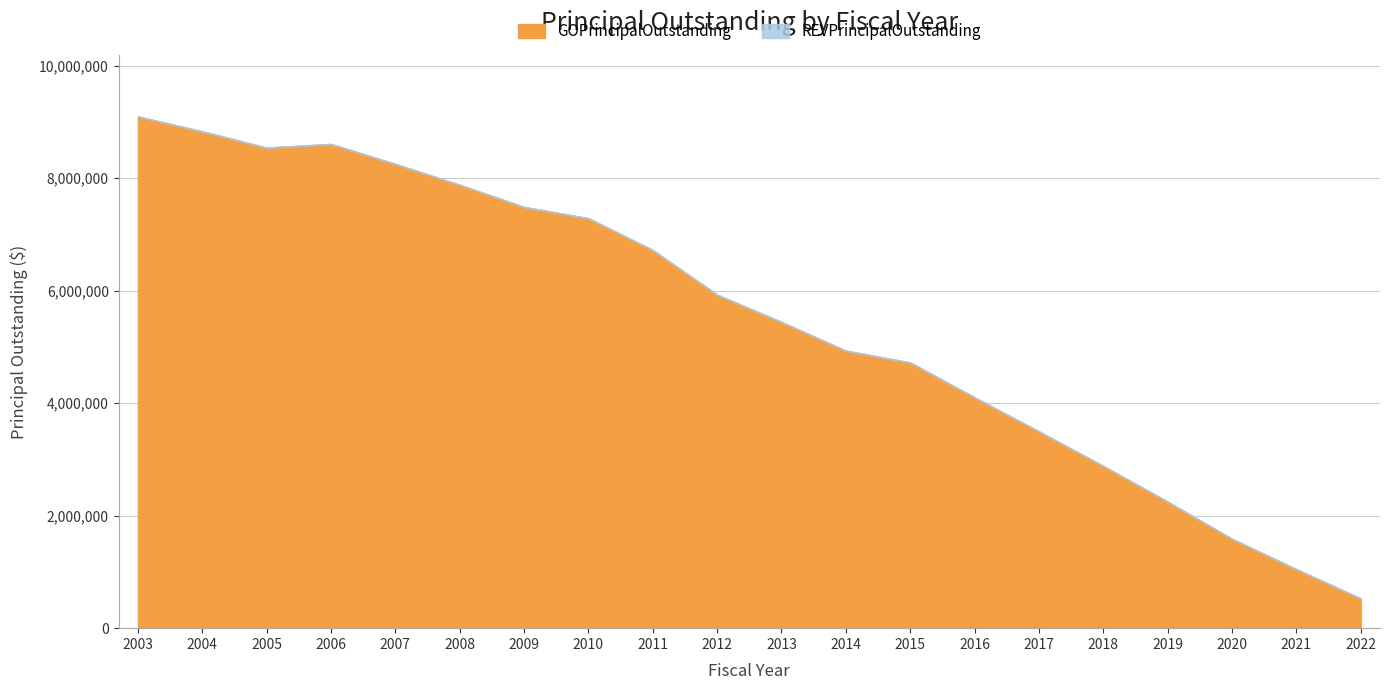

How many data points in GOPrincipalOutstanding are above 5930000?

9